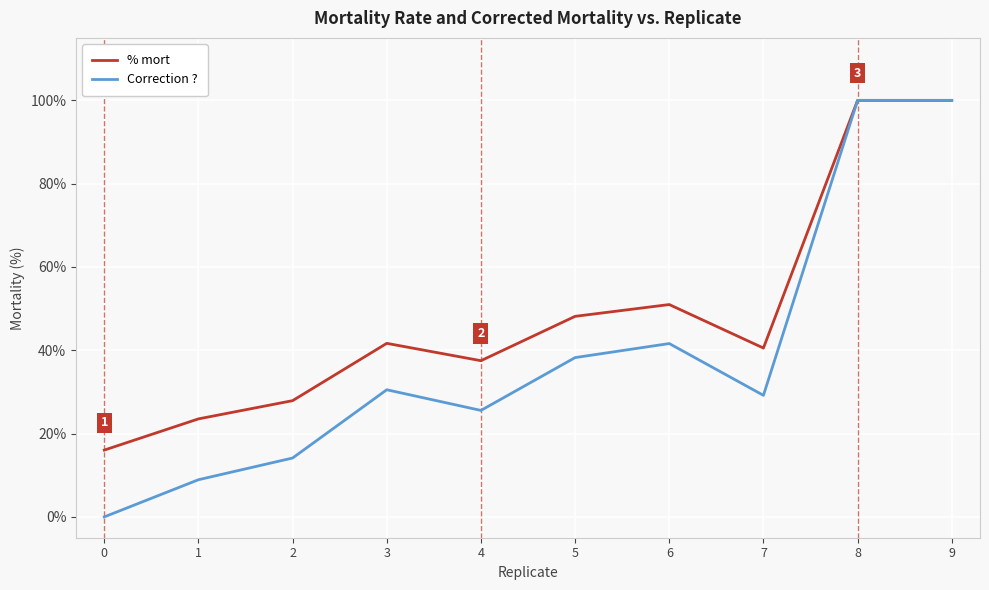

Count the number of data series in this chart.

2